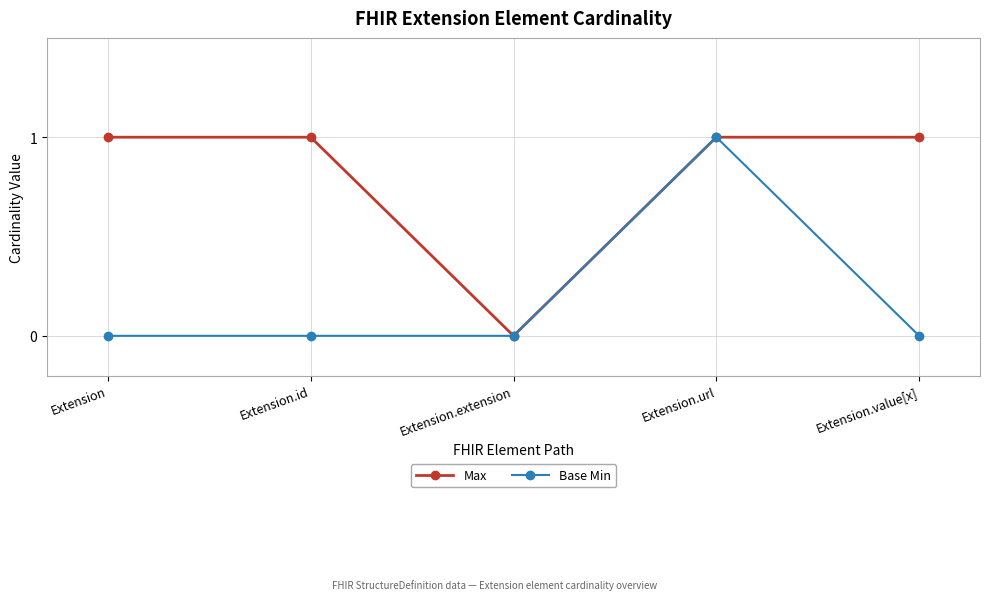

What are all the series names shown in the legend?

Max, Base Min